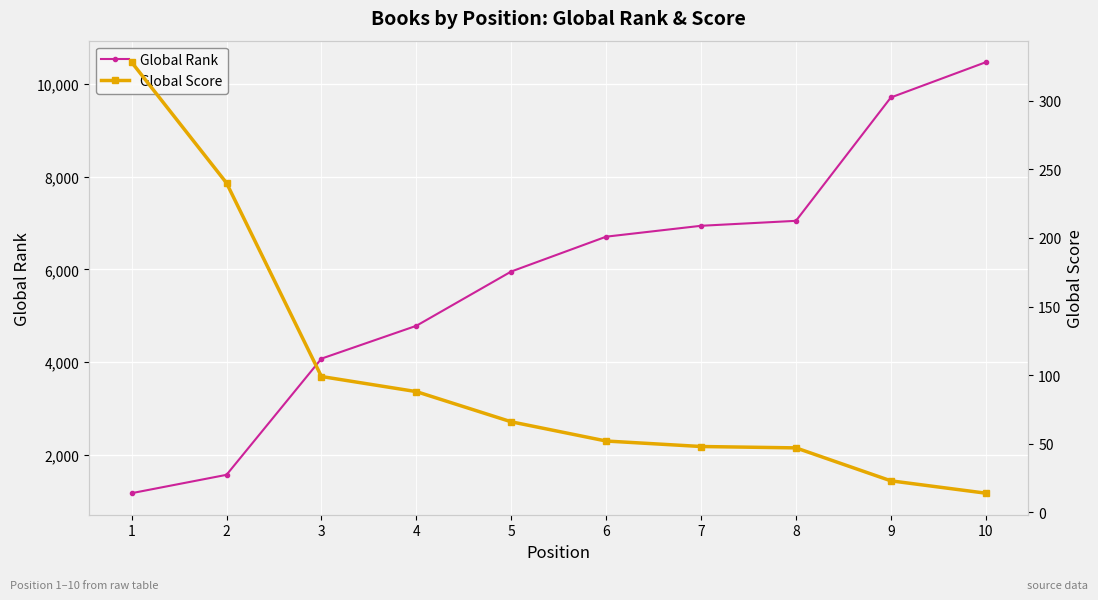

The value of Global Rank at 7 is 2384. True or false?

False